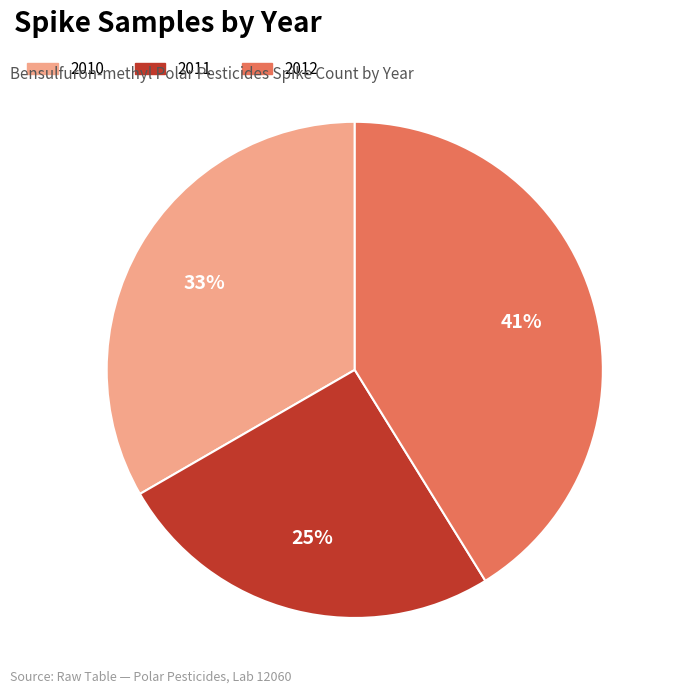

To the nearest percent, what is the combined percentage of 2012 and 2011?

67%